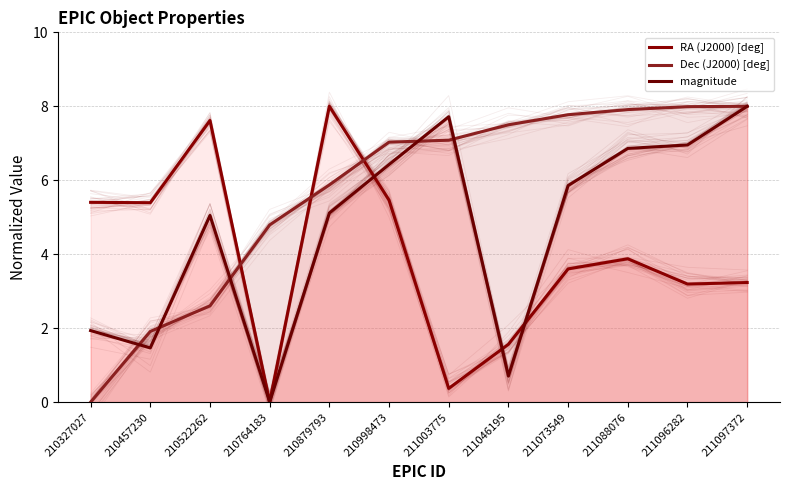

Is it true that RA (J2000) [deg] equals 5.5 at 210998473?

True